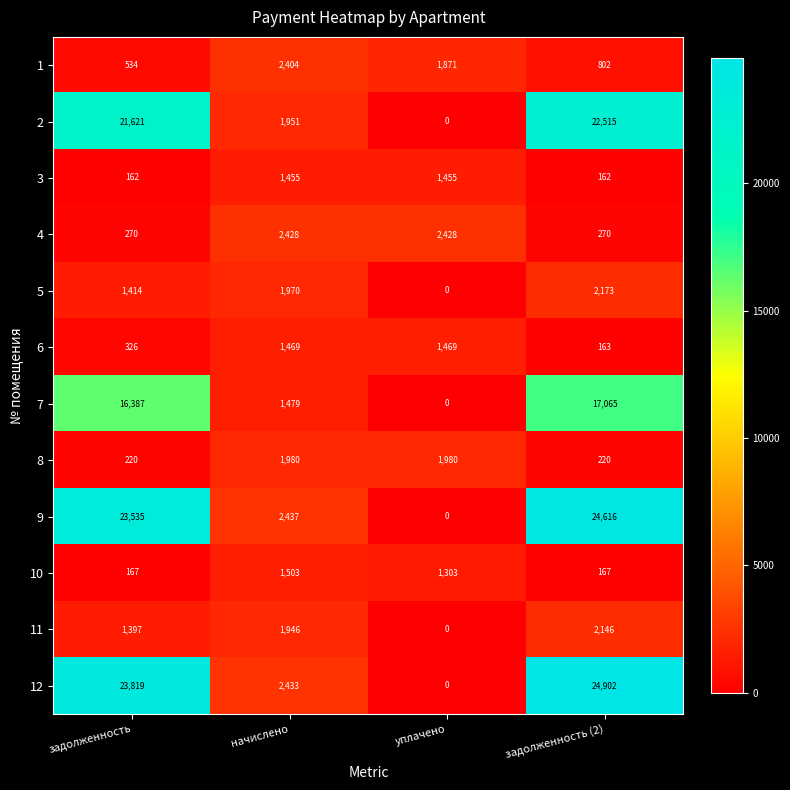

How many distinct data groups are displayed?

12